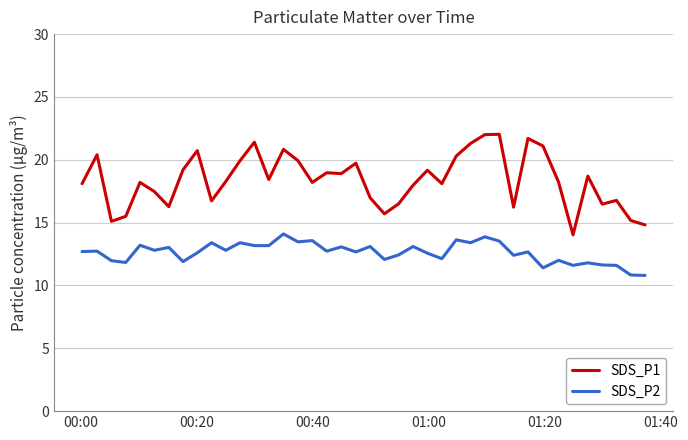

What are all the series names shown in the legend?

SDS_P1, SDS_P2